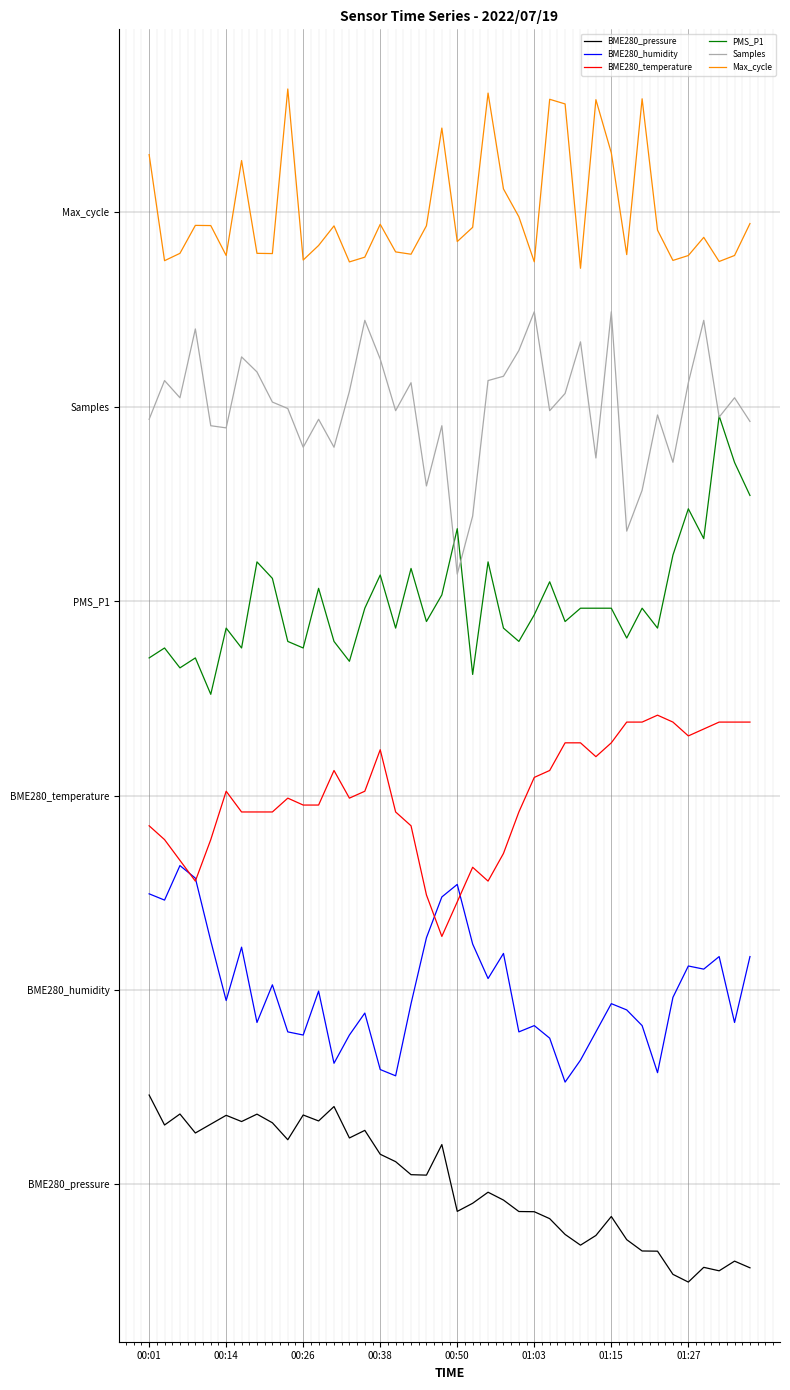

At how many categories does at least one series exceed 4?

40